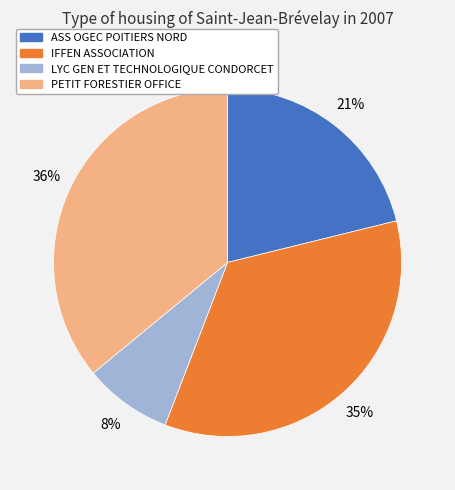

To the nearest percent, what is the difference between the largest and smallest slice percentages?

28%